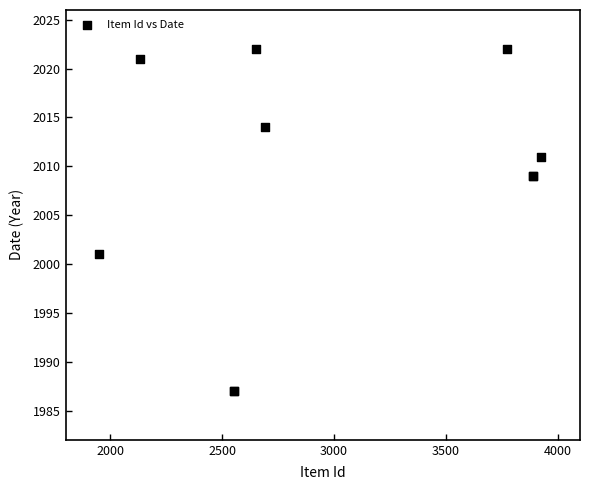

What Y value in the scatter plot is closest to 2004?

2001